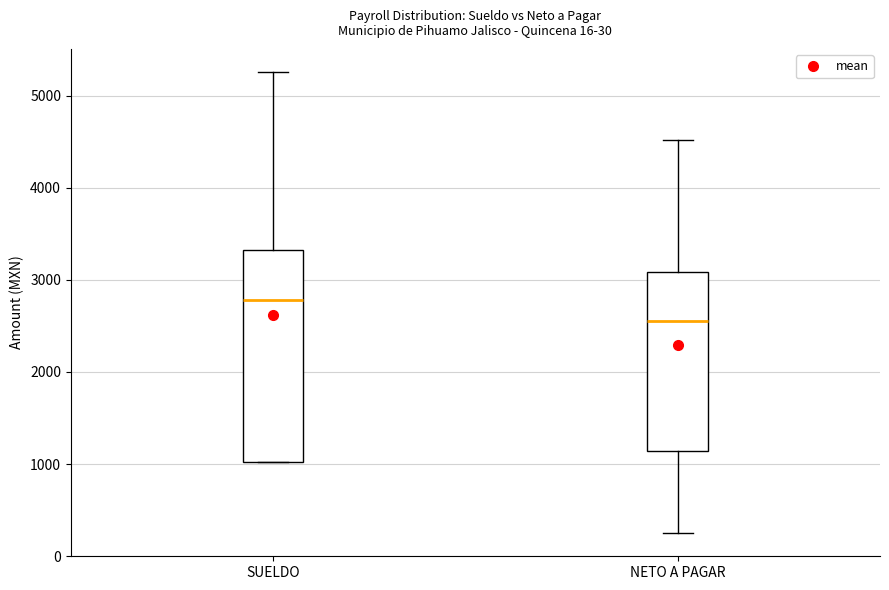

Where does the lower whisker of the box for NETO A PAGAR end on the y-axis? The values are not printed on the chart, so give them approximately, as read against the axis.

200